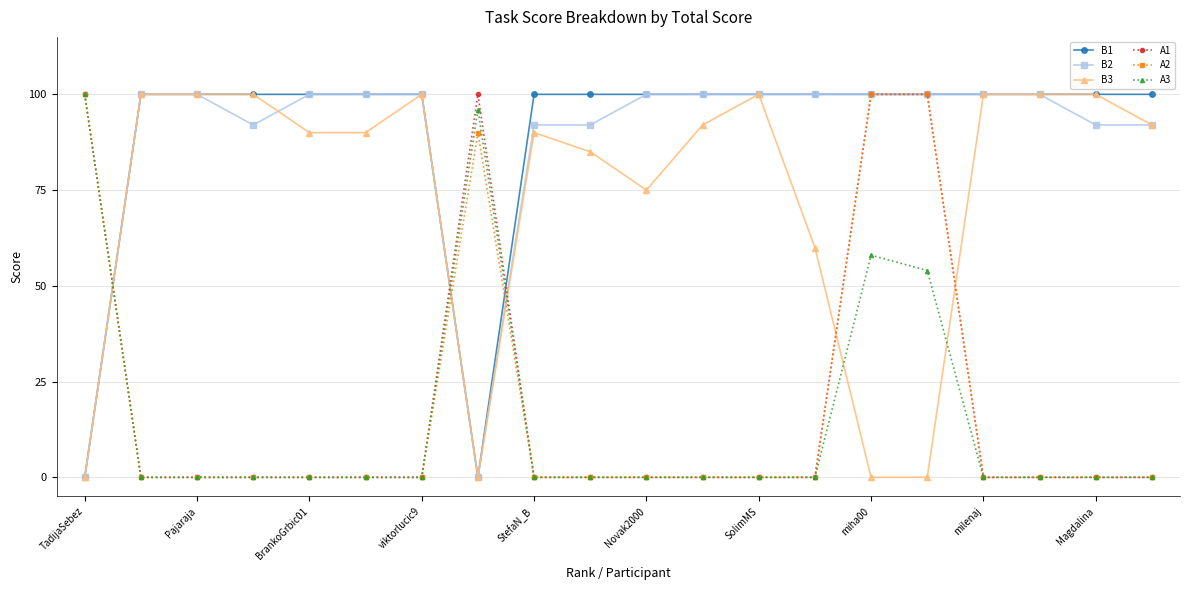

Reading left to right, extract all data points from this chart.

B1: 0	100	100	100	100	100	100	0	100	100	100	100	100	100	100	100	100	100	100	100
B2: 0	100	100	92	100	100	100	0	92	92	100	100	100	100	100	100	100	100	92	92
B3: 0	100	100	100	90	90	100	0	90	85	75	92	100	60	0	0	100	100	100	92
A1: 100	0	0	0	0	0	0	100	0	0	0	0	0	0	100	100	0	0	0	0
A2: 100	0	0	0	0	0	0	90	0	0	0	0	0	0	100	100	0	0	0	0
A3: 100	0	0	0	0	0	0	96	0	0	0	0	0	0	58	54	0	0	0	0